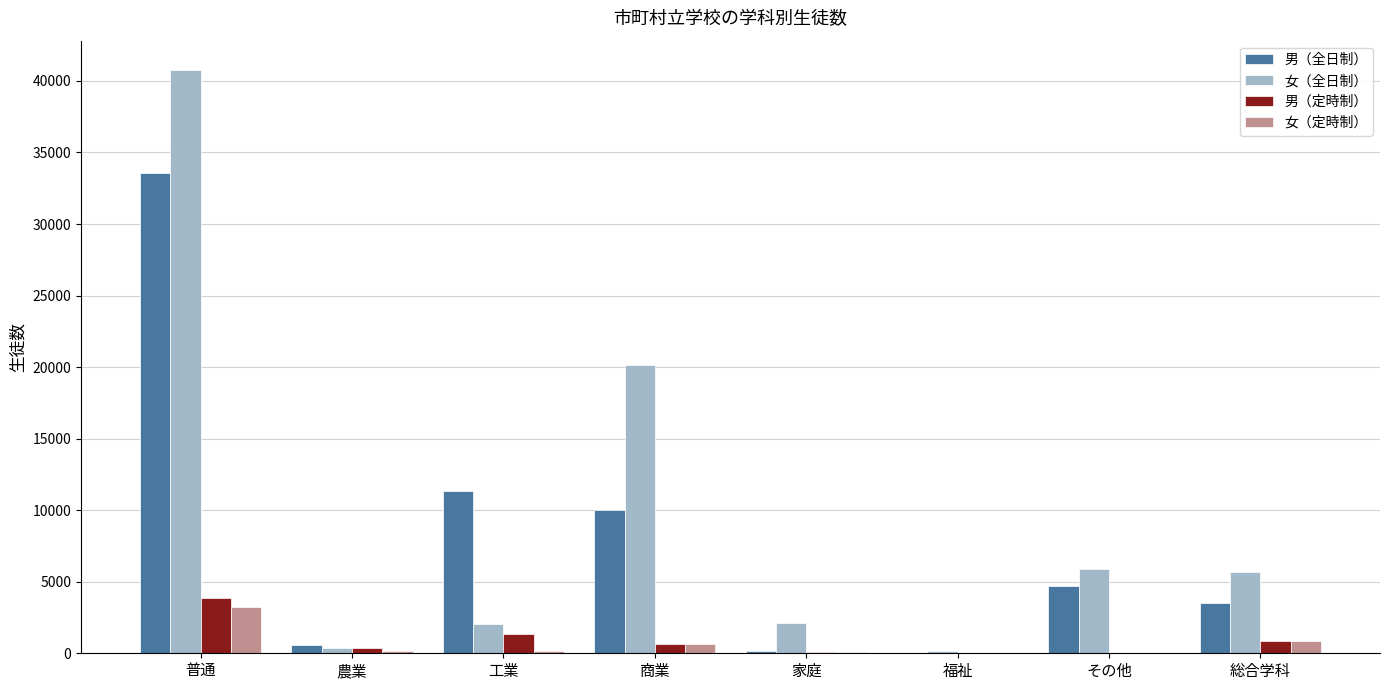

How many groups of bars are there?

8